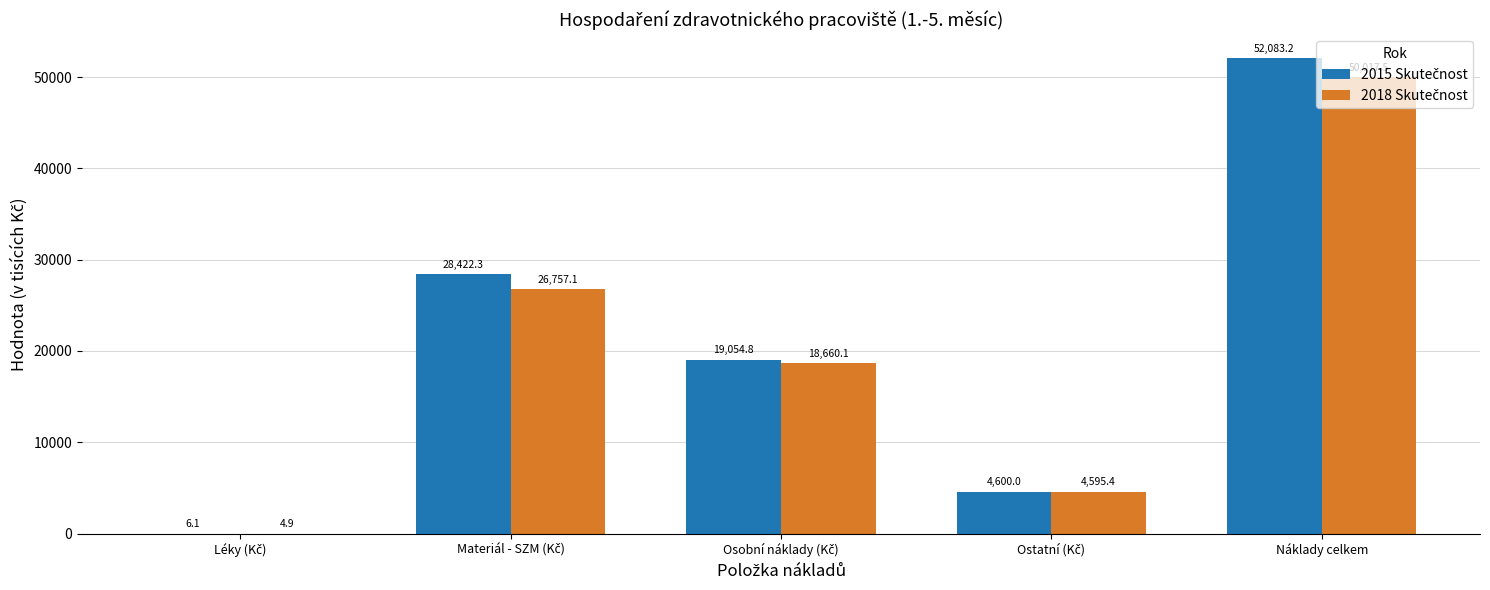

How many groups of bars are there?

5